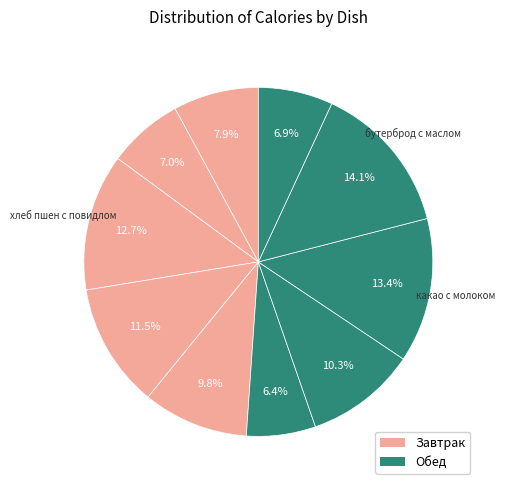

How many slices are in this pie chart?

10